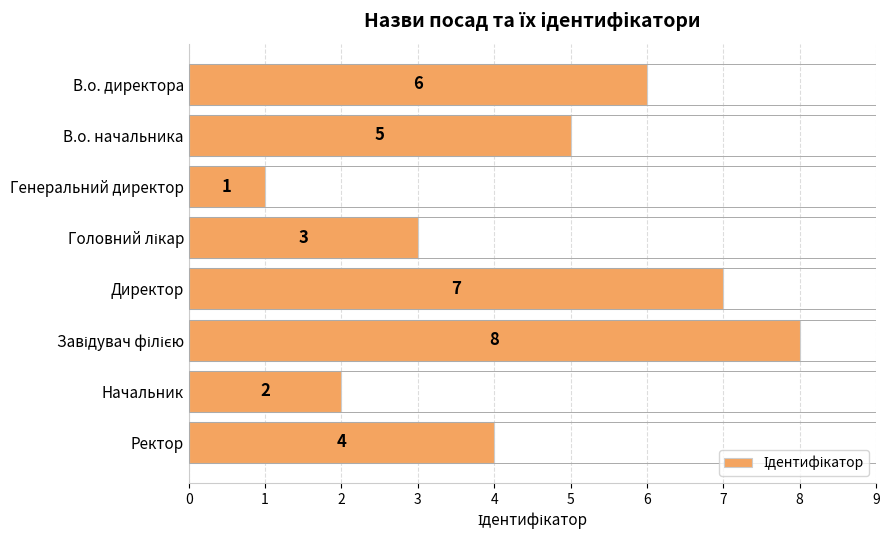

Is it true that the value at В.о. начальника is 5?

True